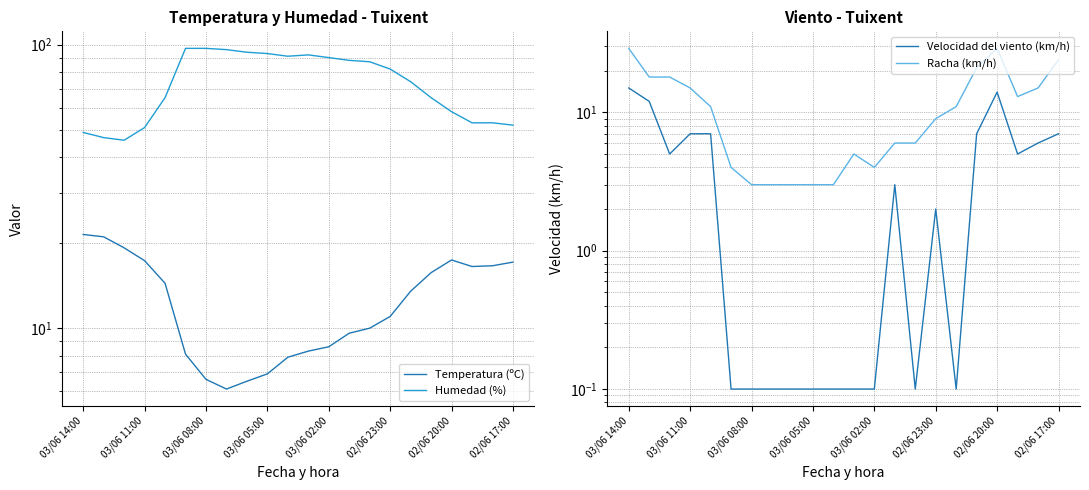

True or false: Velocidad del viento (km/h) and Racha (km/h) intersect in this chart.

False